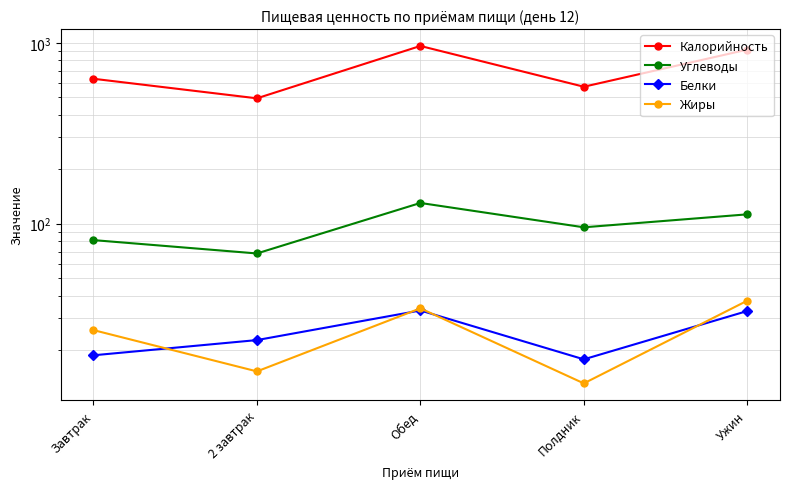

Is it true that Белки equals 36.1 at 2 завтрак?

False